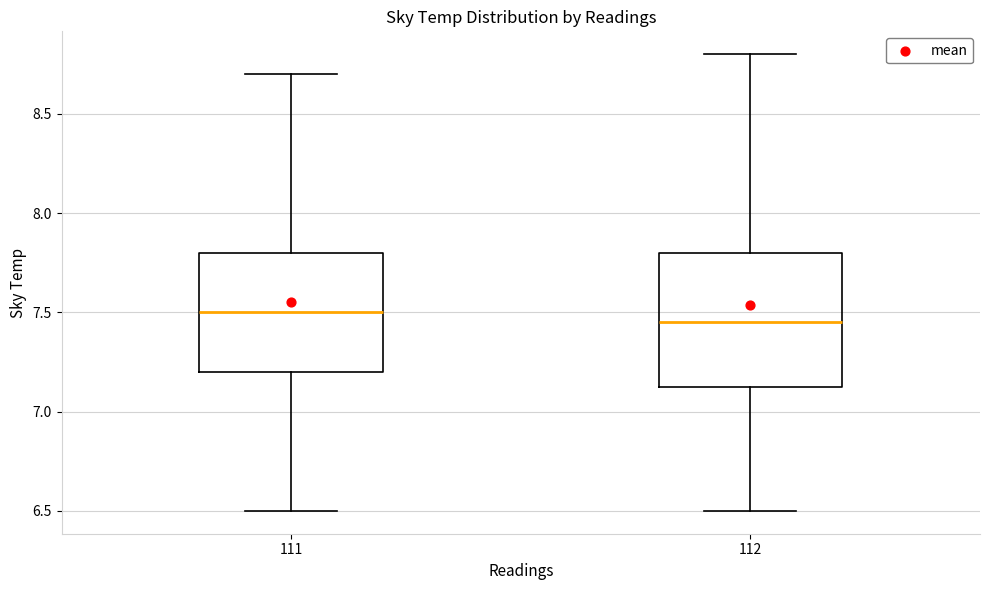

Comparing the boxes themselves (not the whiskers), which one is the tallest?

112